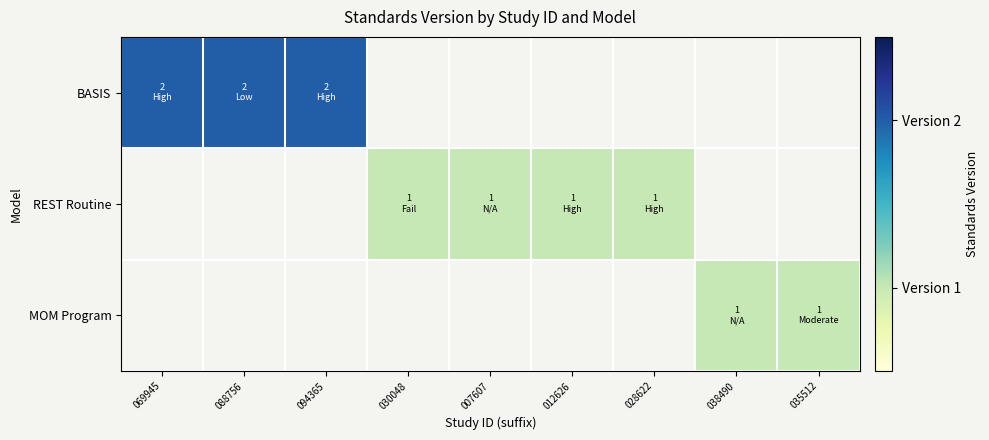

True or false: REST Routine has a value of 1.4 at 030048.

False